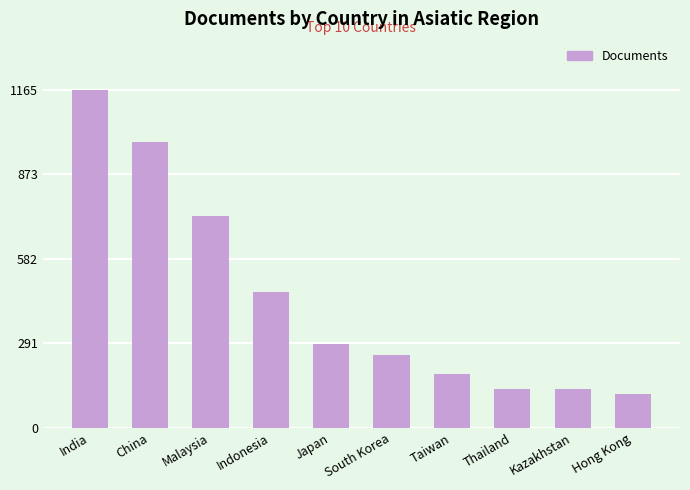

Which category has the highest value across all series?

India